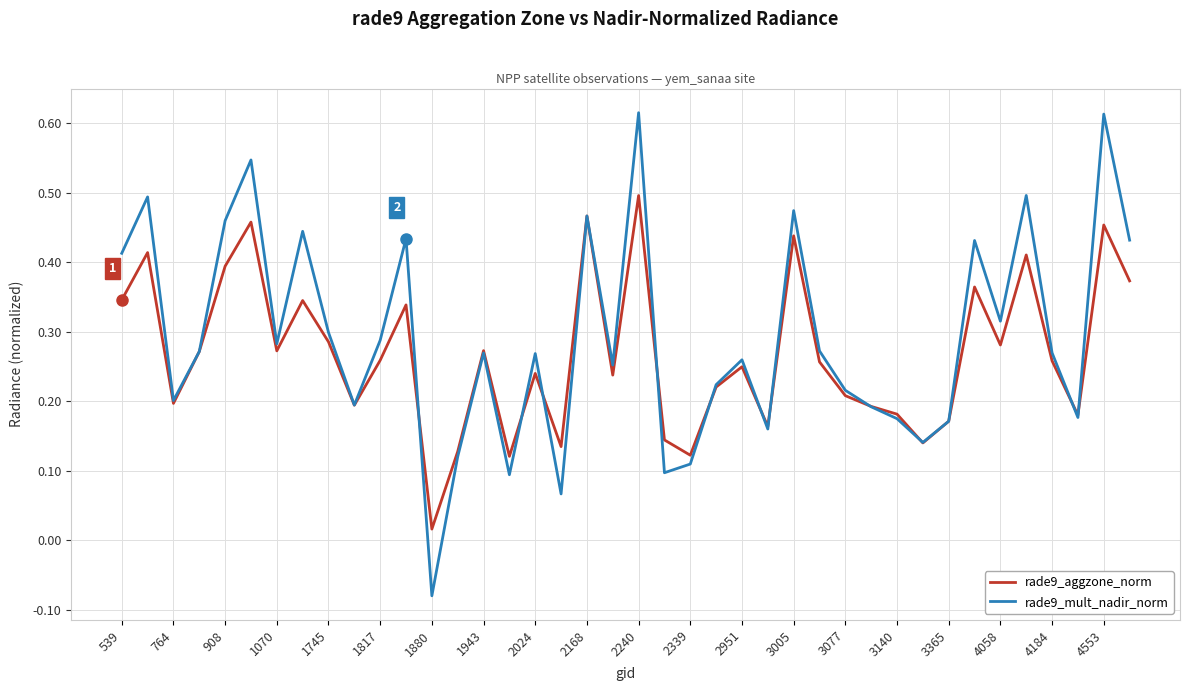

True or false: rade9_mult_nadir_norm and rade9_aggzone_norm intersect in this chart.

True